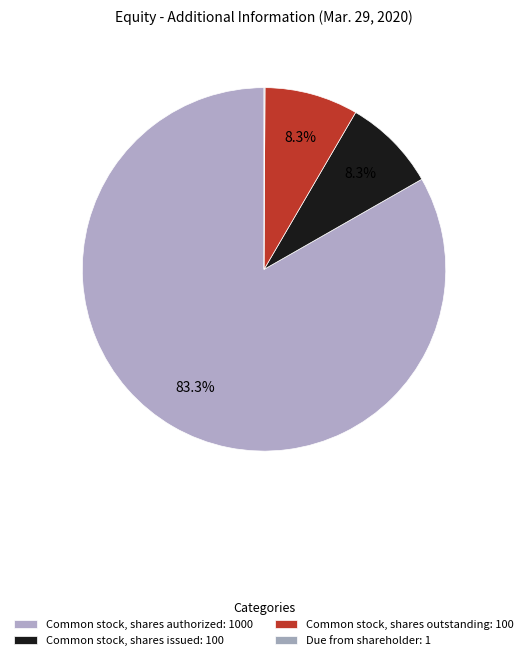

Is it true that Common stock, shares outstanding is 8% of the pie?

True